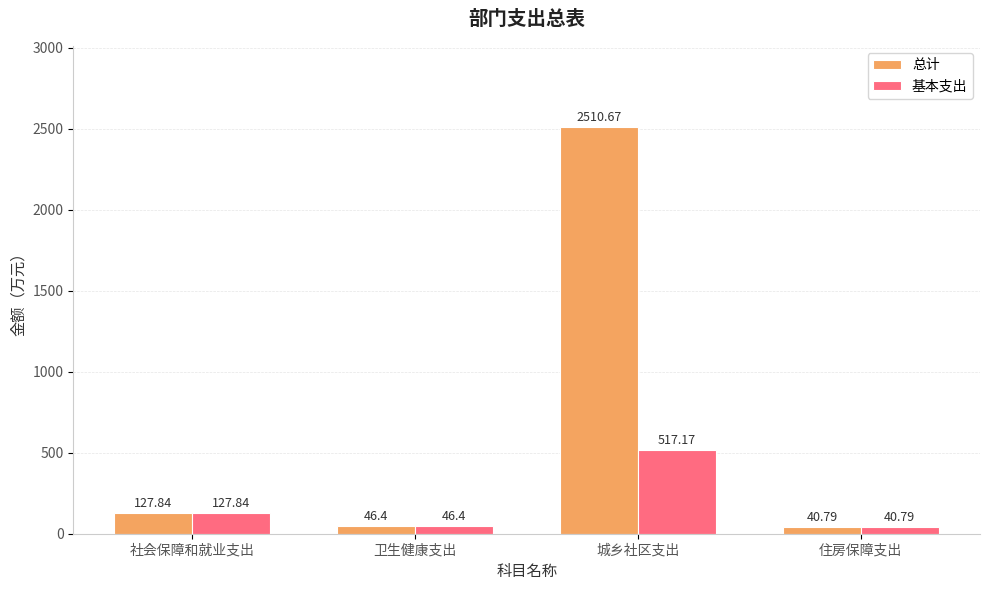

Reading right to left, extract all data points from this chart.

总计: 40.8	2510.7	46.4	127.8
基本支出: 40.8	517.2	46.4	127.8